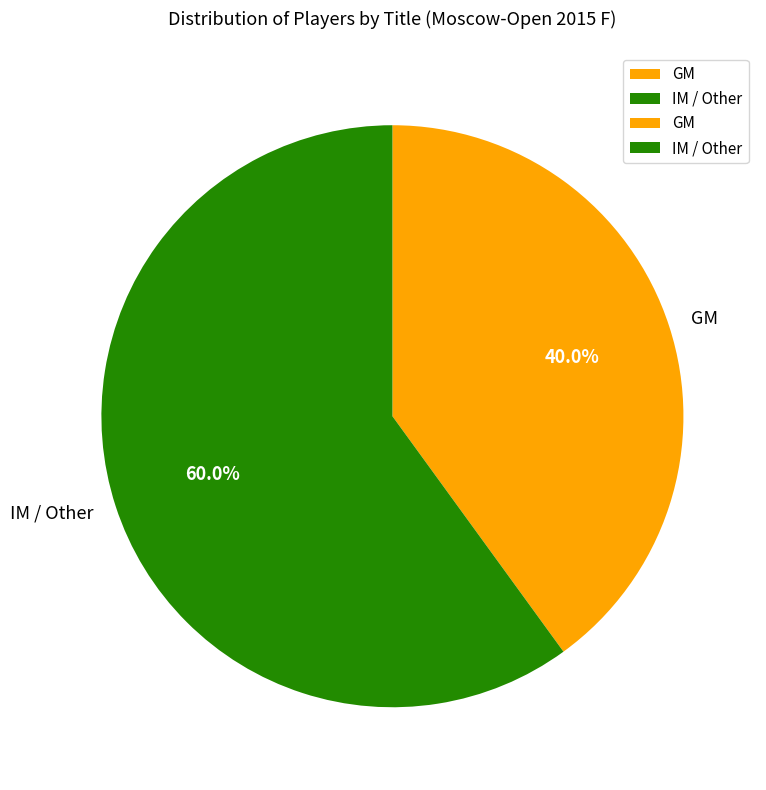

How many slices are in this pie chart?

2